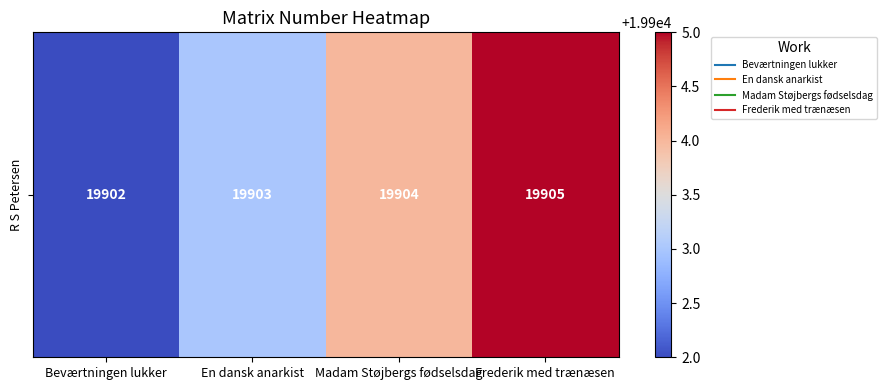

What is the change in value from Beværtningen lukker to Madam Støjbergs fødselsdag?

+2